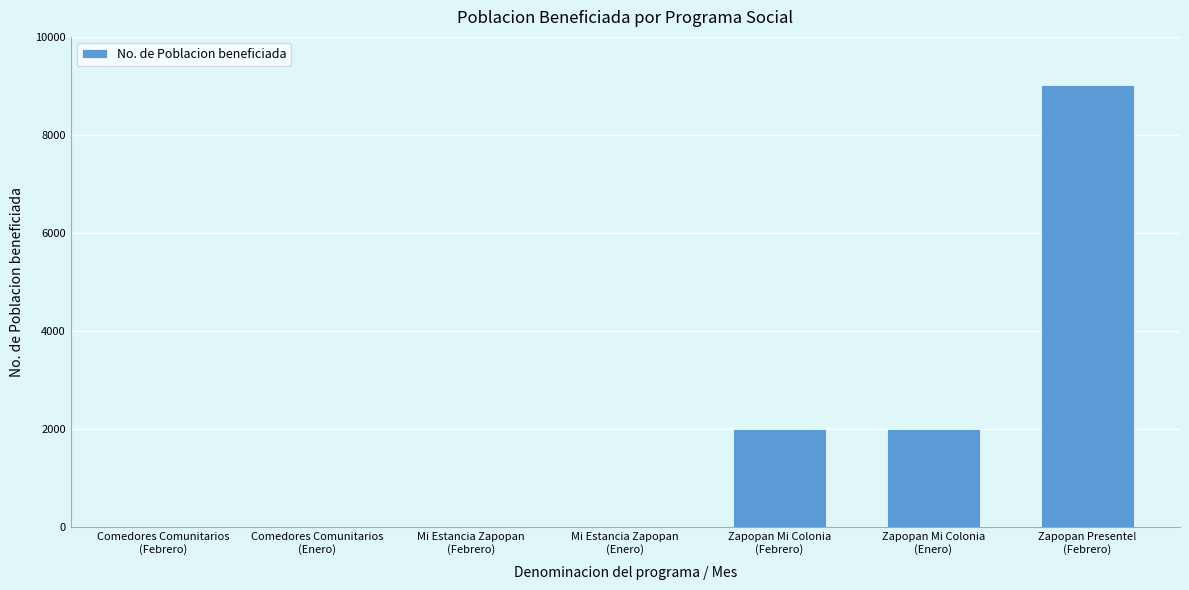

What is the sum of all values?

13023